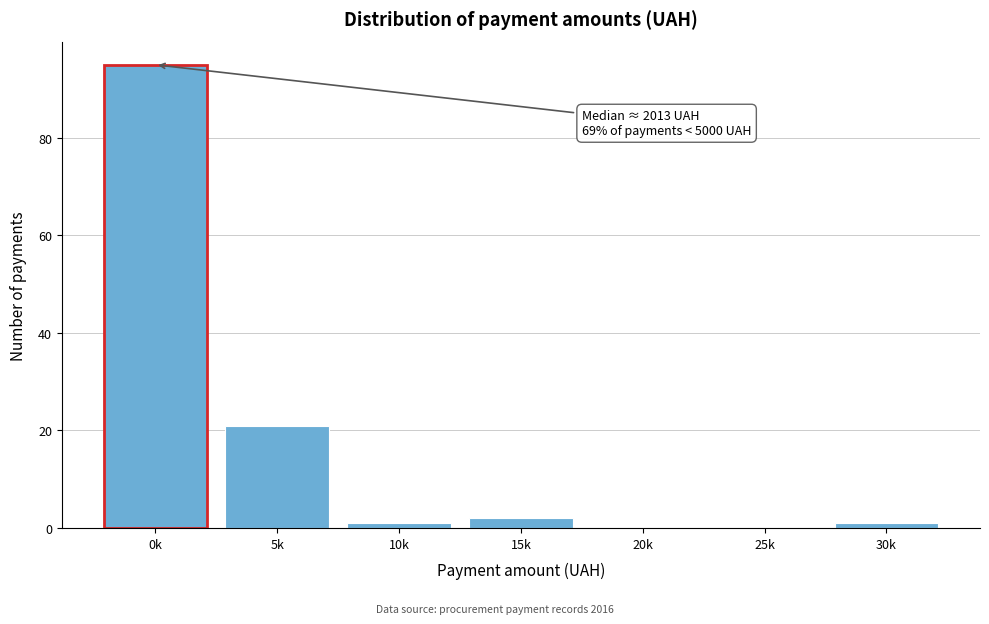

Reading left to right, list all the values displayed in this chart.

0k=95	5k=21	10k=1	15k=2	20k=0	25k=0	30k=1